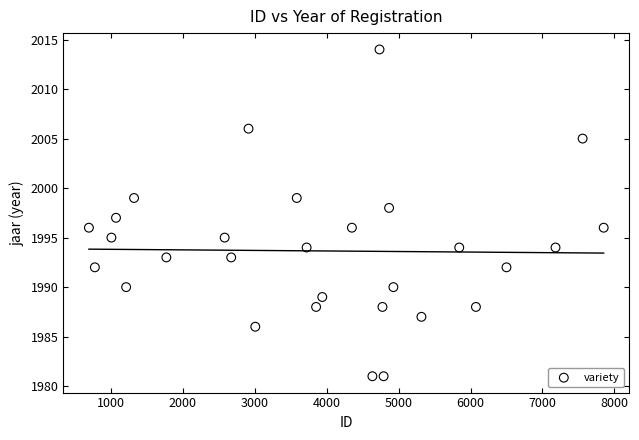

What is the range of Y values (max minus min)?

33